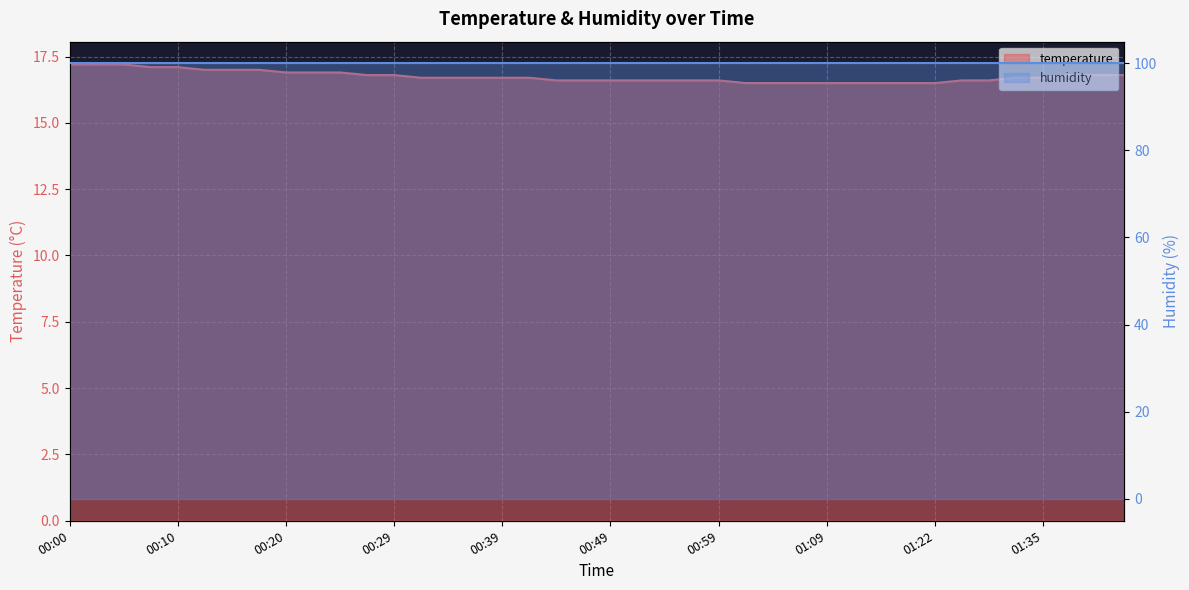

What is the difference between the maximum and minimum values?

0.7